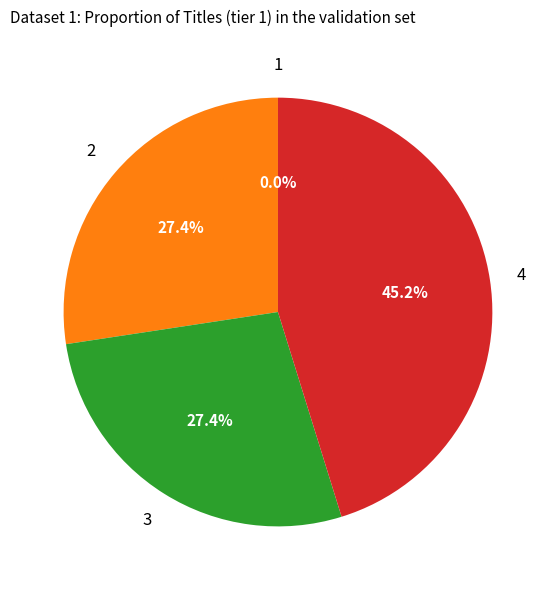

Does any single category account for the majority?

No